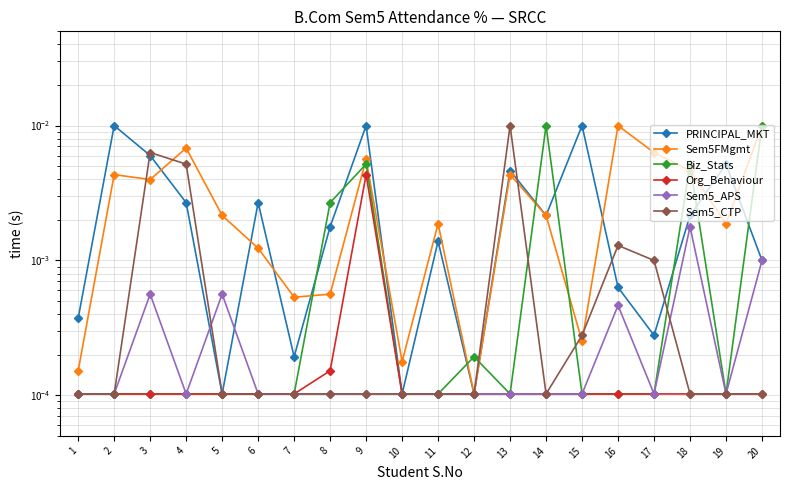

The value of Biz_Stats at 18 is 0.0. True or false?

True